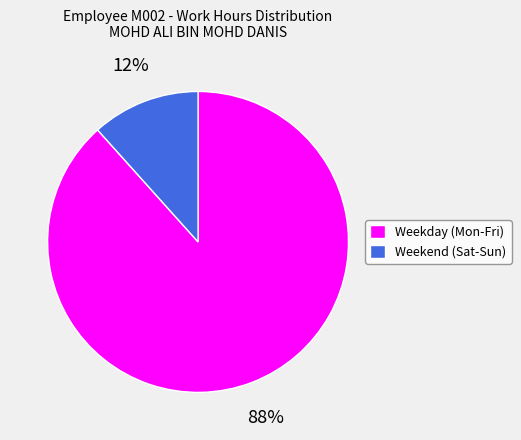

Which has a higher value, Weekend (Sat-Sun) or Weekday (Mon-Fri)?

Weekday (Mon-Fri)